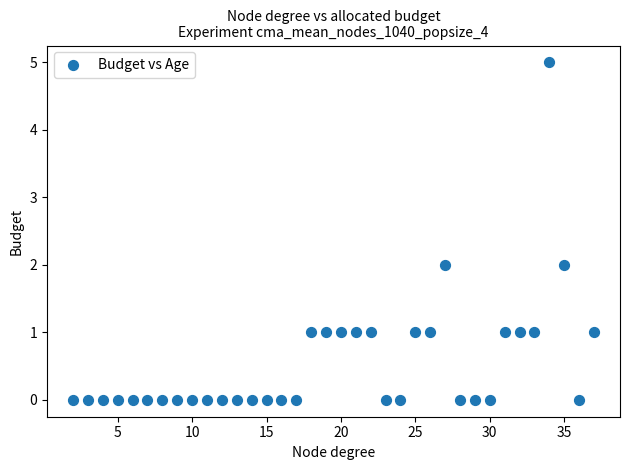

What is the range of Y values (max minus min)?

5